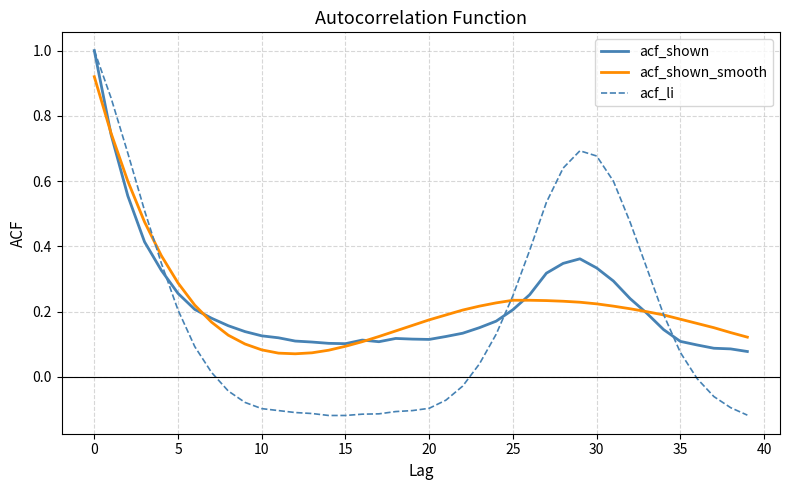

What is the maximum value shown in the chart?

1.0